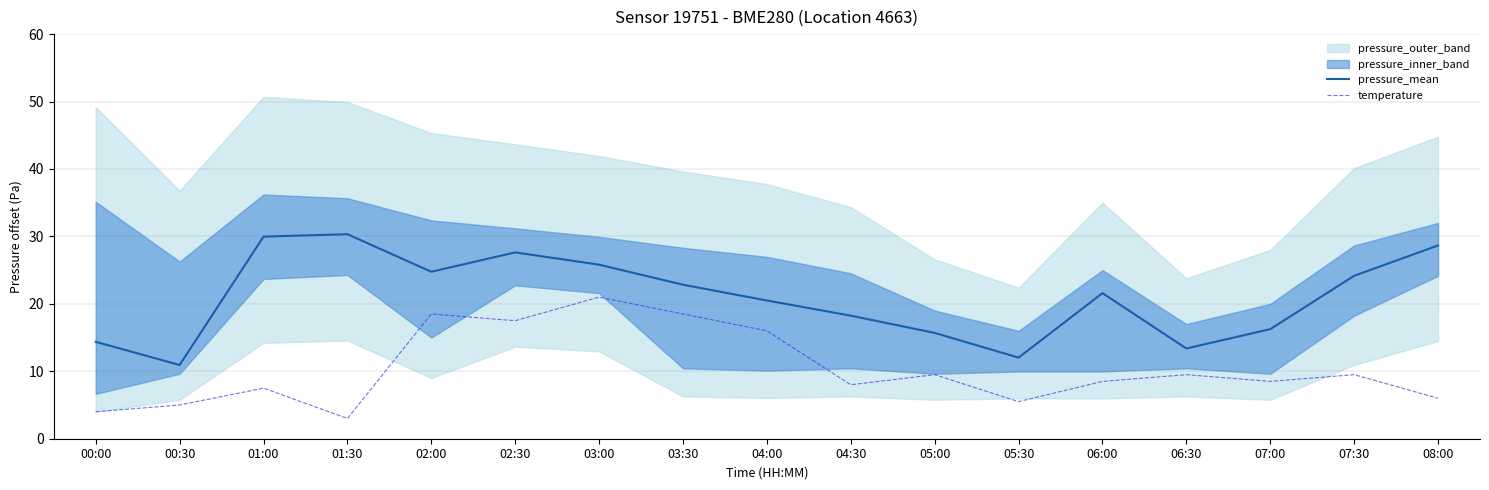

Between 05:00 and 07:30, which series saw the biggest shift?

pressure_mean